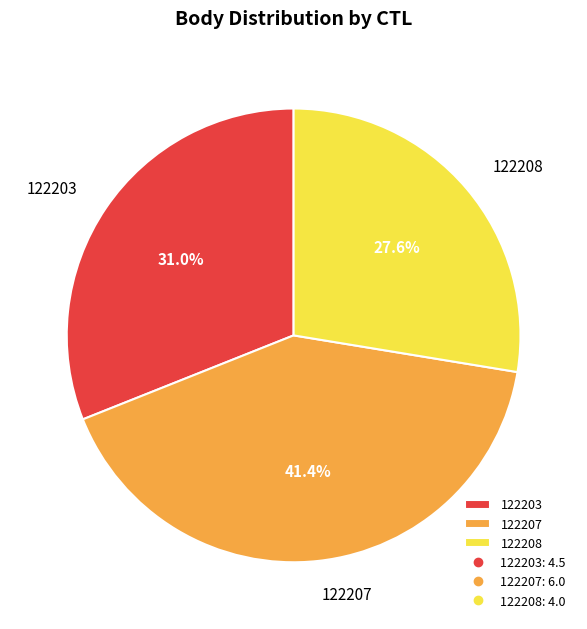

What is the ratio of the value at 122208 to the value at 122207?

0.7